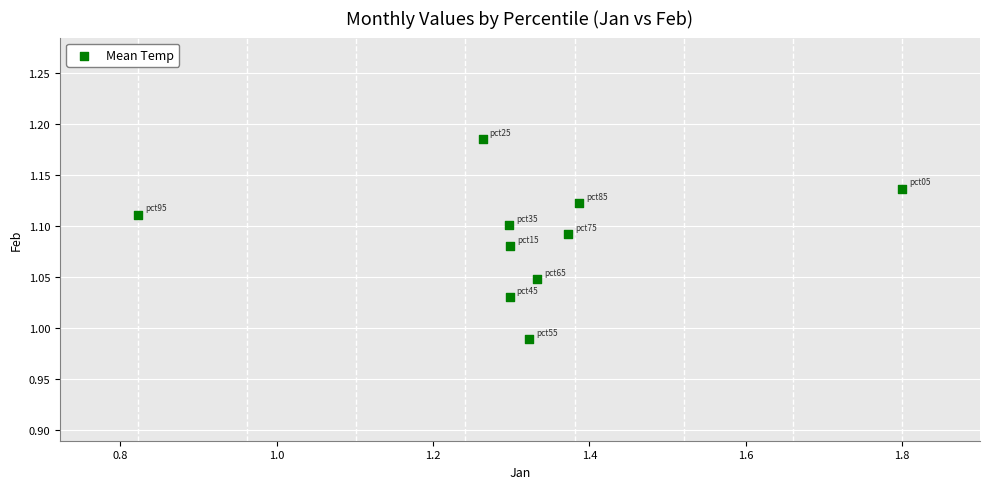

What is the average X value?

1.3